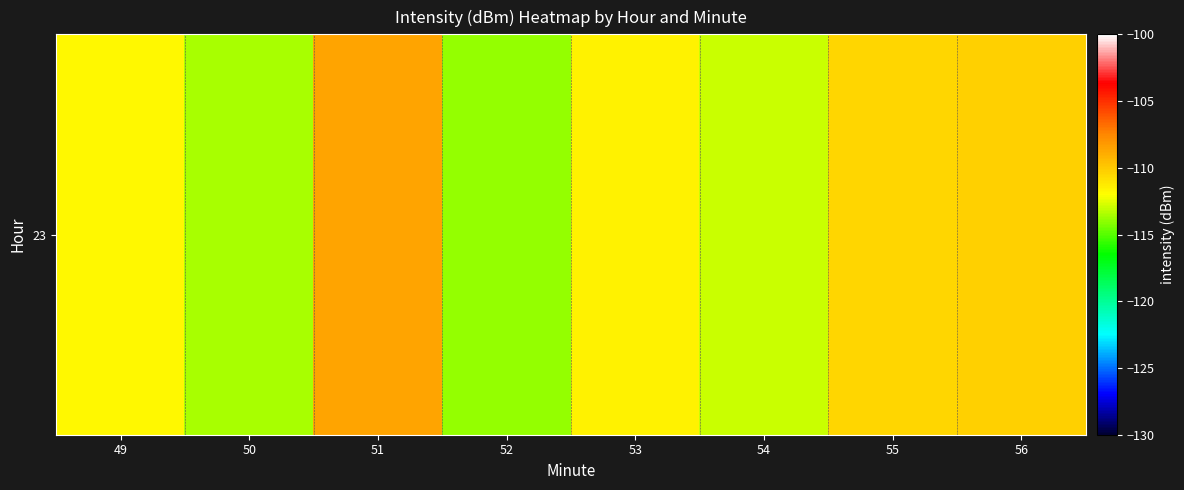

At which category does the chart reach its peak across all series?

51